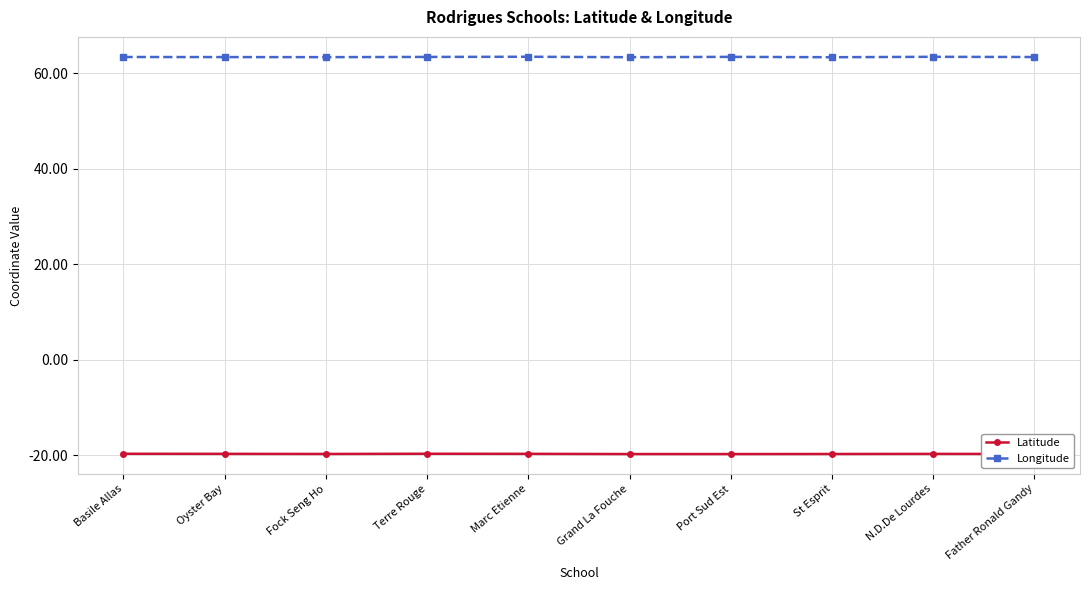

What is the average value of the Longitude series?

63.4